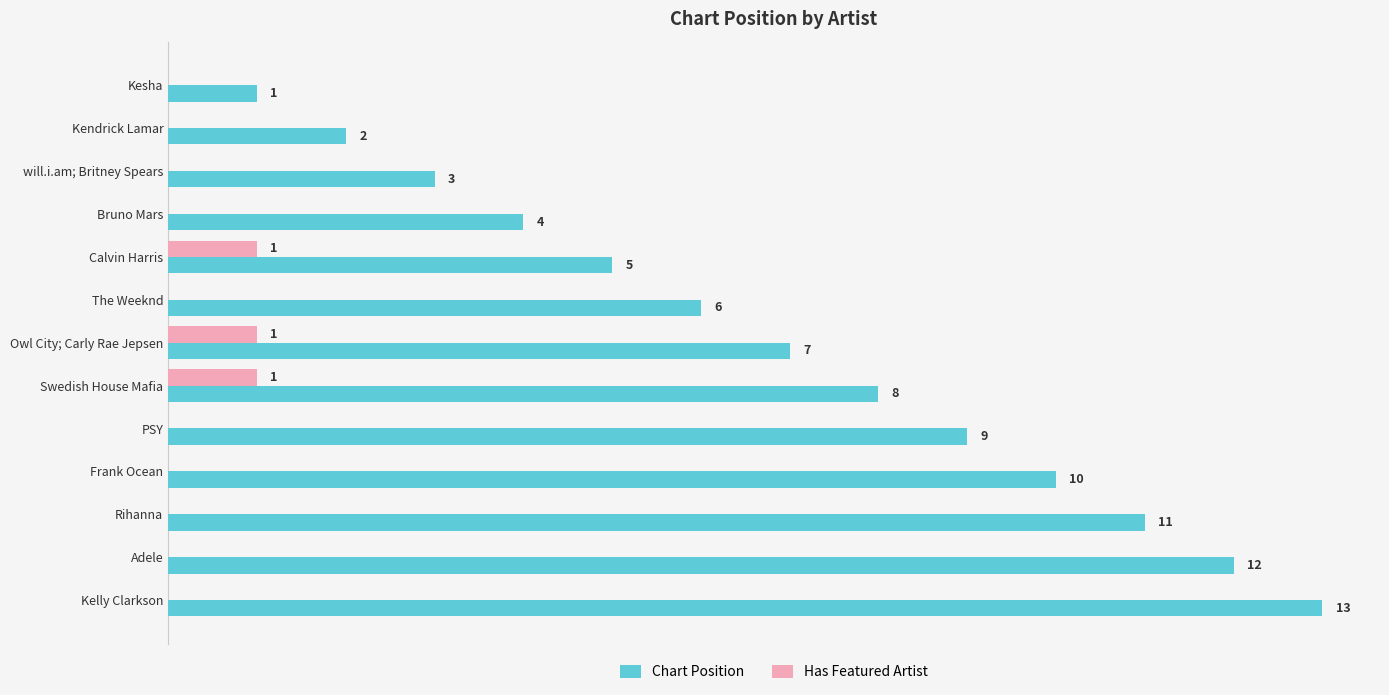

At which category is the sum across all series the highest?

Kelly Clarkson